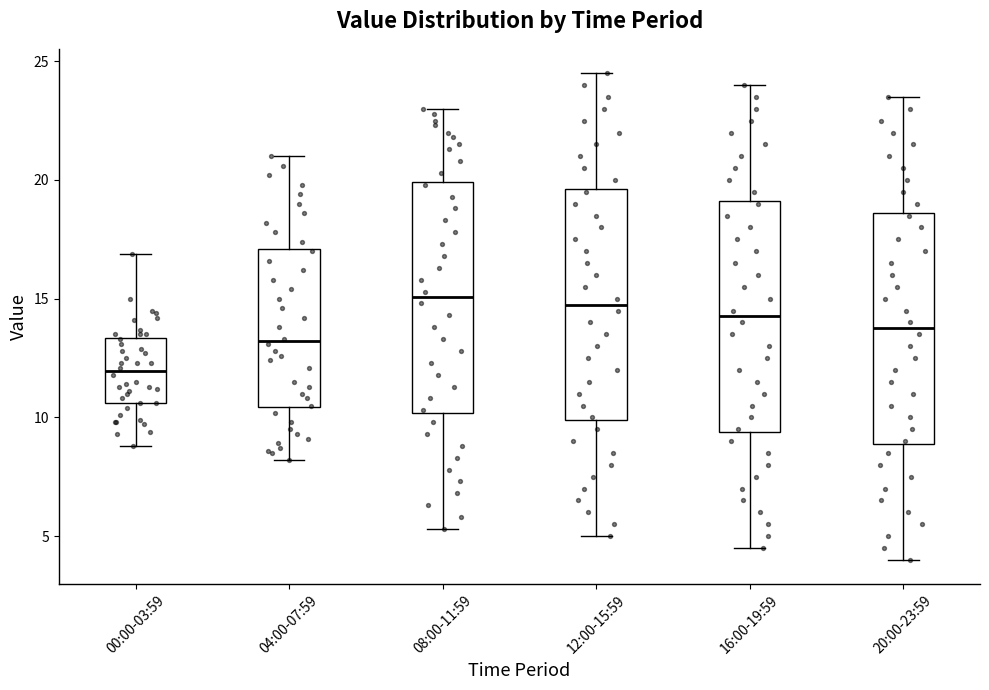

Which box has the lowest median line?

00:00-03:59